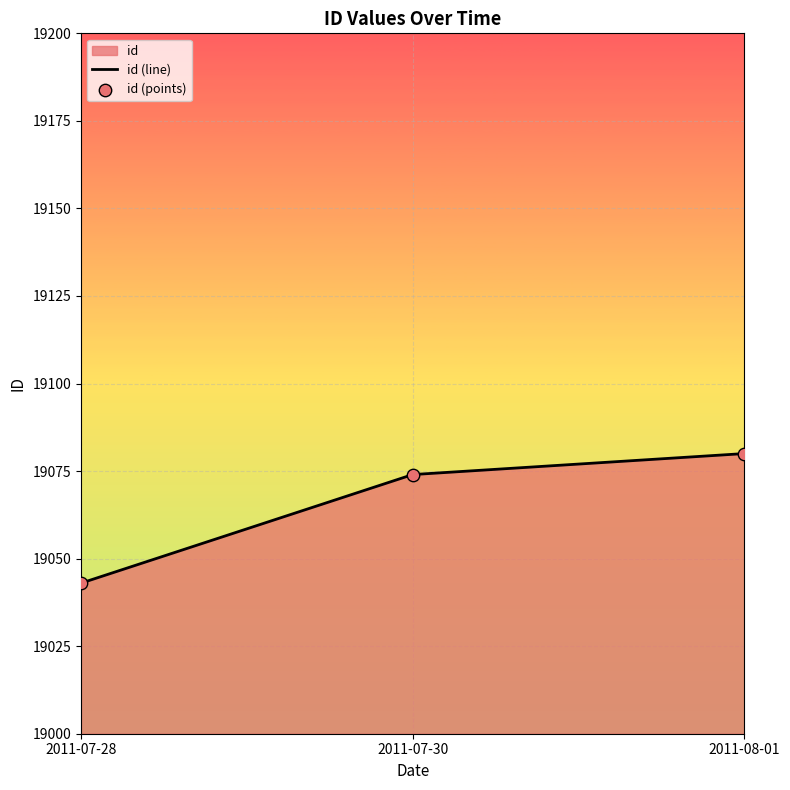

Is the value of id (line) at 2011-08-01 greater than the value of id (points) at 2011-08-01?

No